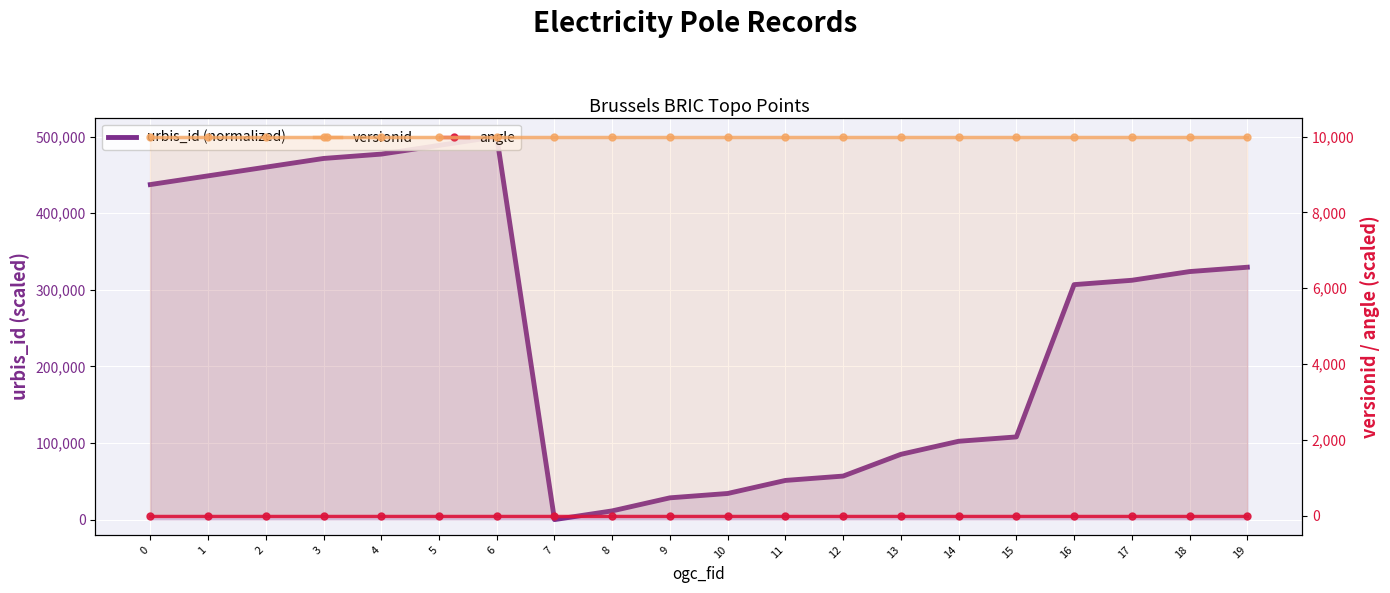

What is the maximum value shown in the chart?

500000.0